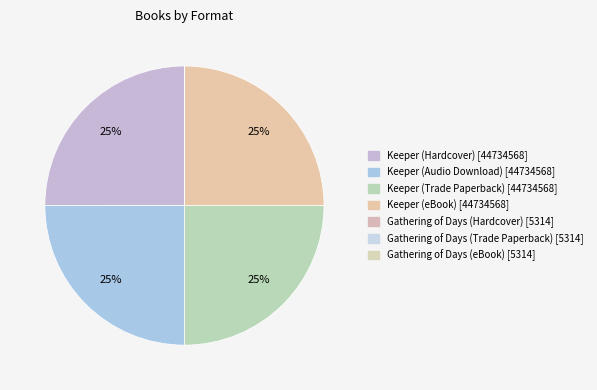

To the nearest percent, what percentage of the pie is Keeper (Audio Download)?

25%